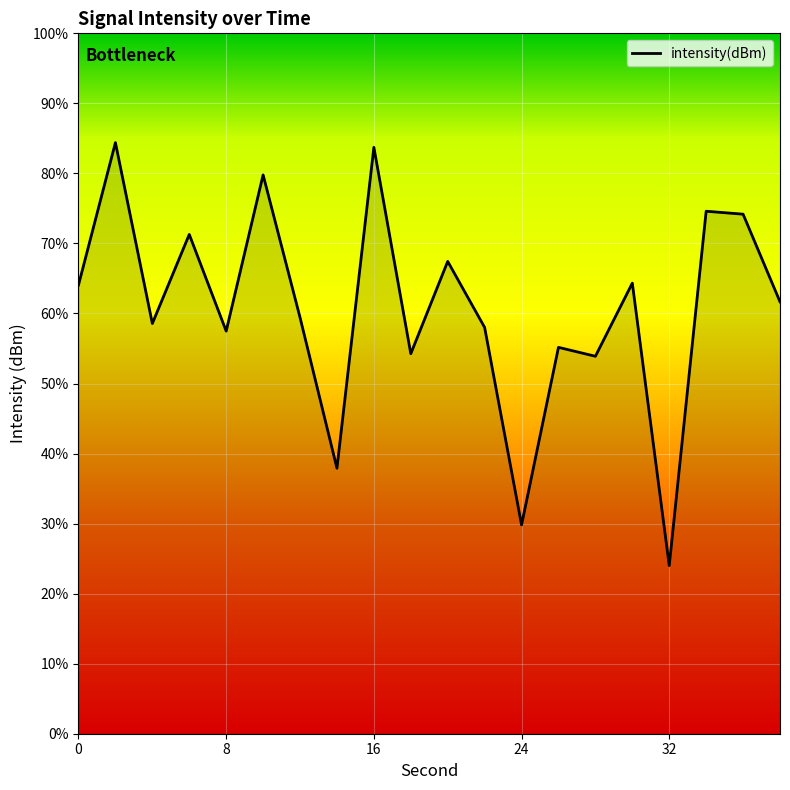

How many lines are shown in the chart?

1